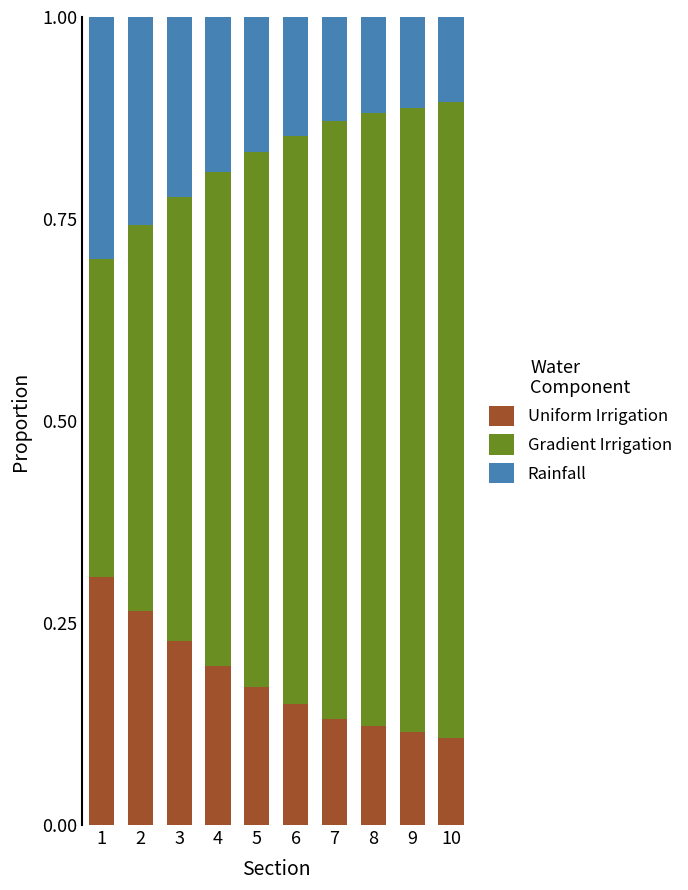

What is the sum of the Uniform Irrigation values at 3 and 6?

0.4